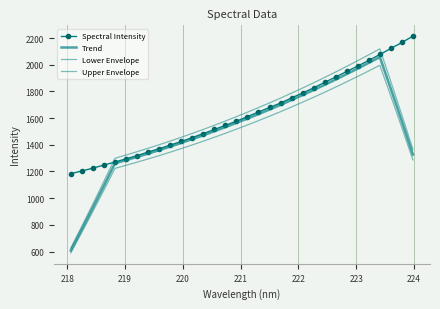

True or false: Spectral Intensity has more than 0 points higher than both neighbors.

False